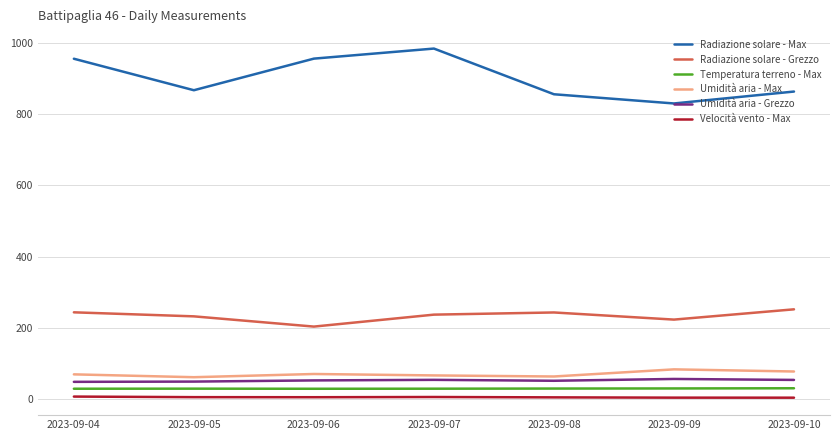

Which series has the widest spread of values?

Radiazione solare - Max